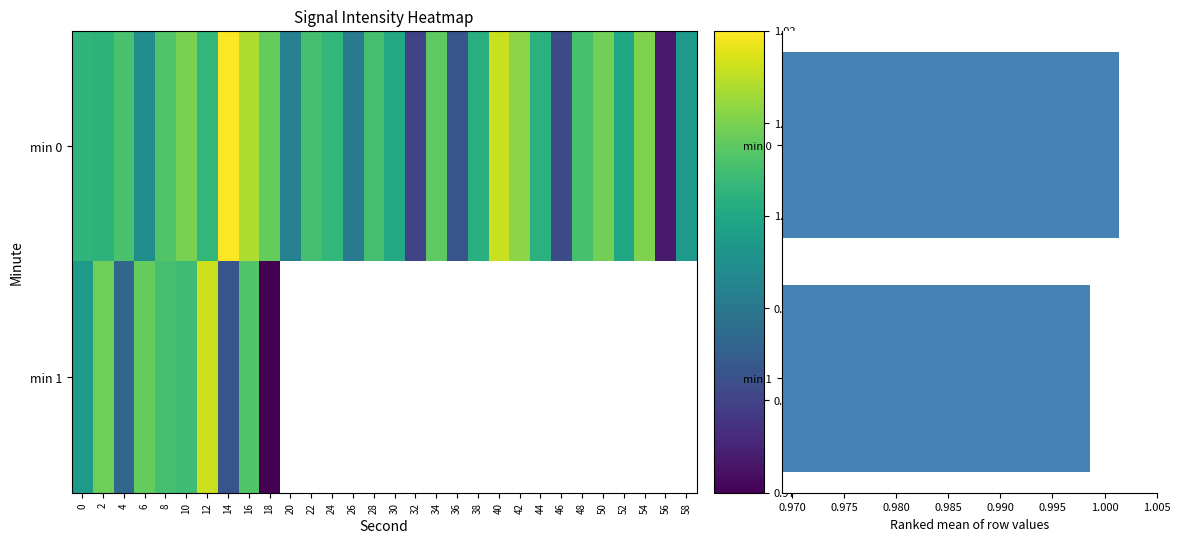

At which category does the chart reach its peak across all series?

14